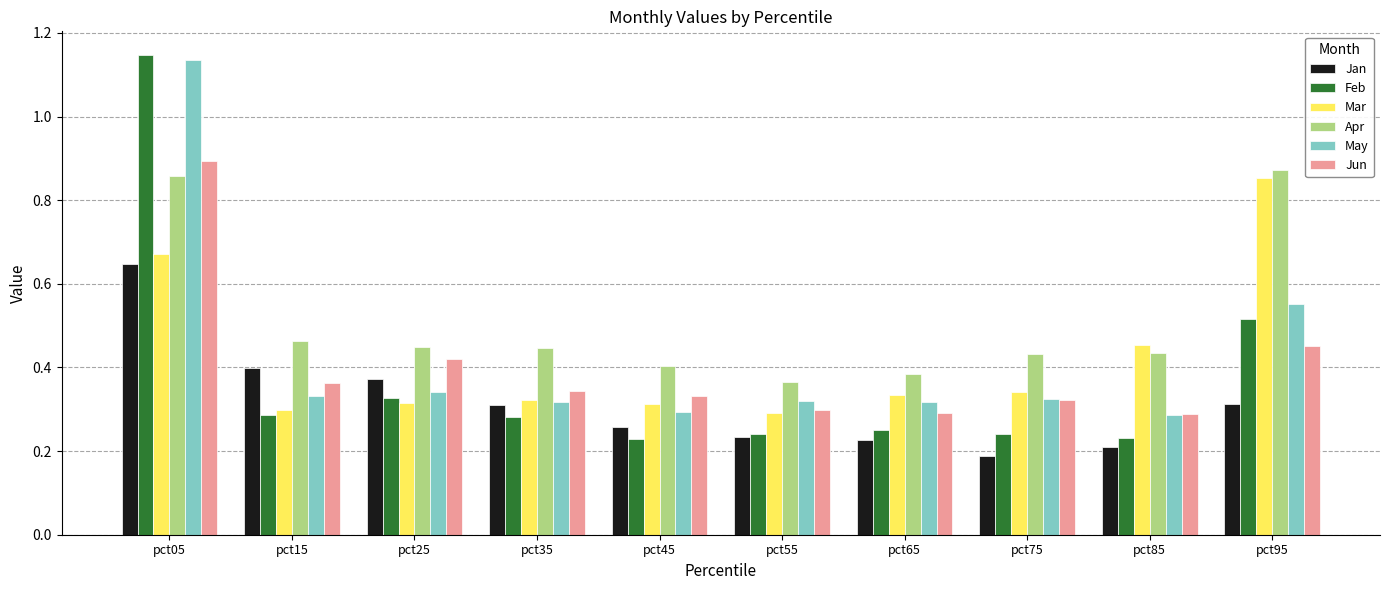

What are all the series names shown in the legend?

Jan, Feb, Mar, Apr, May, Jun